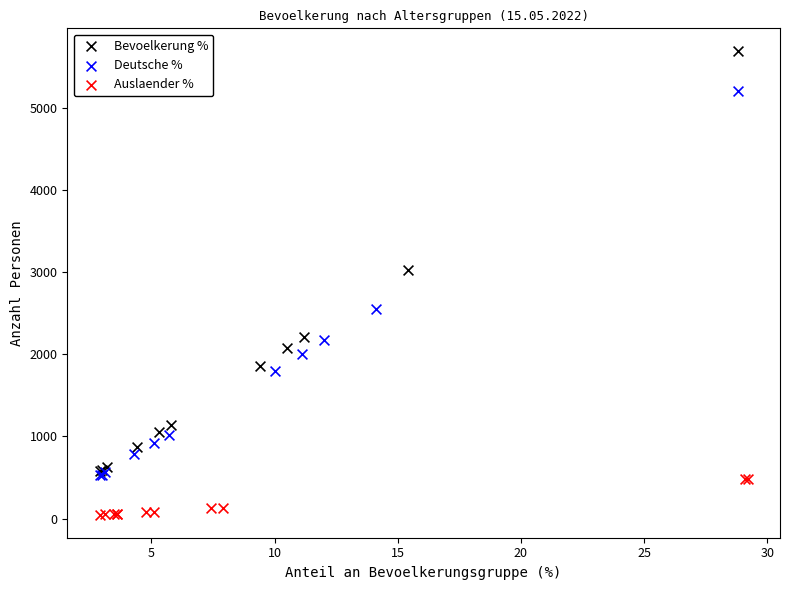

Which series contains the highest Y value?

Bevoelkerung %